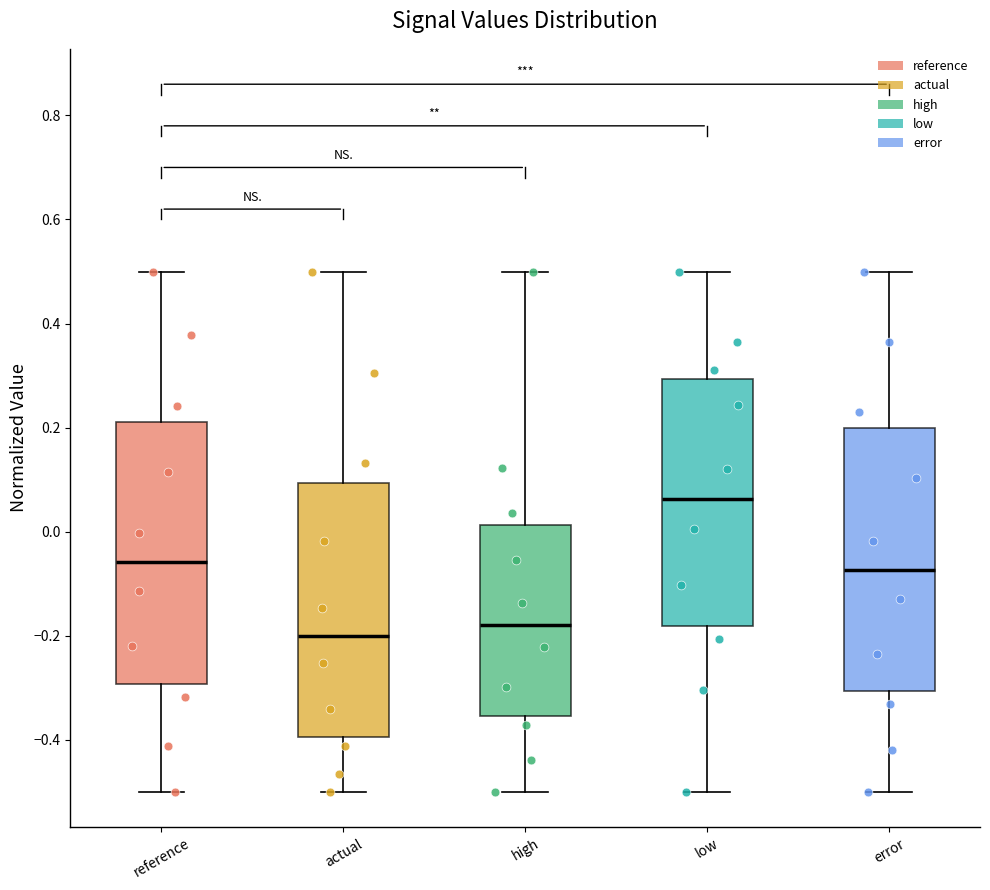

Which box has the lowest median line?

actual